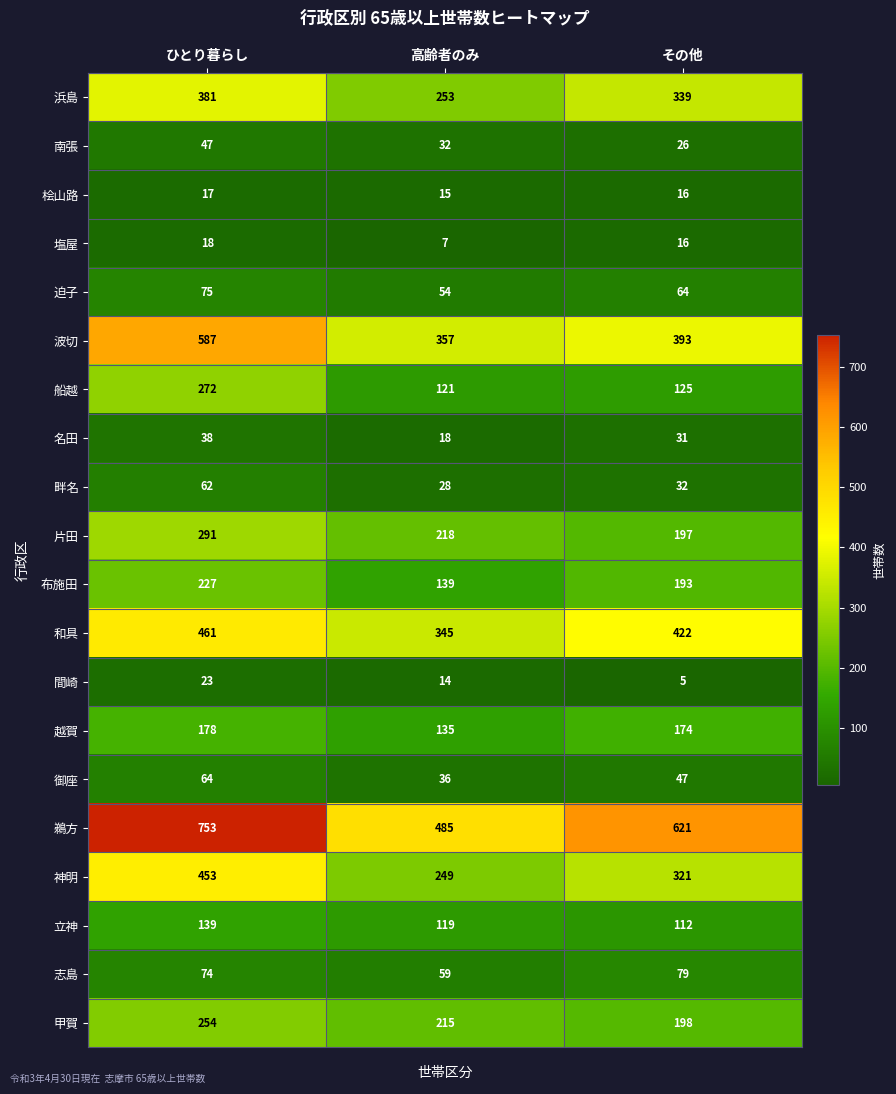

What is the sum of the 和具 values at ひとり暮らし and 高齢者のみ?

806